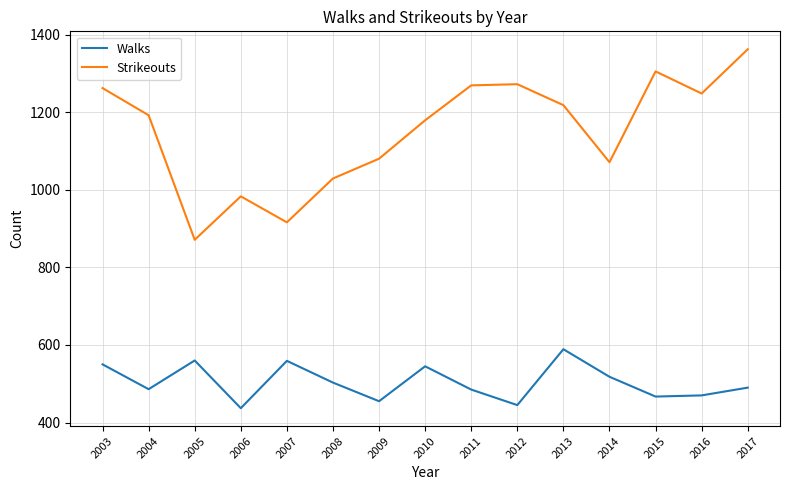

Count the number of categories in the chart.

15